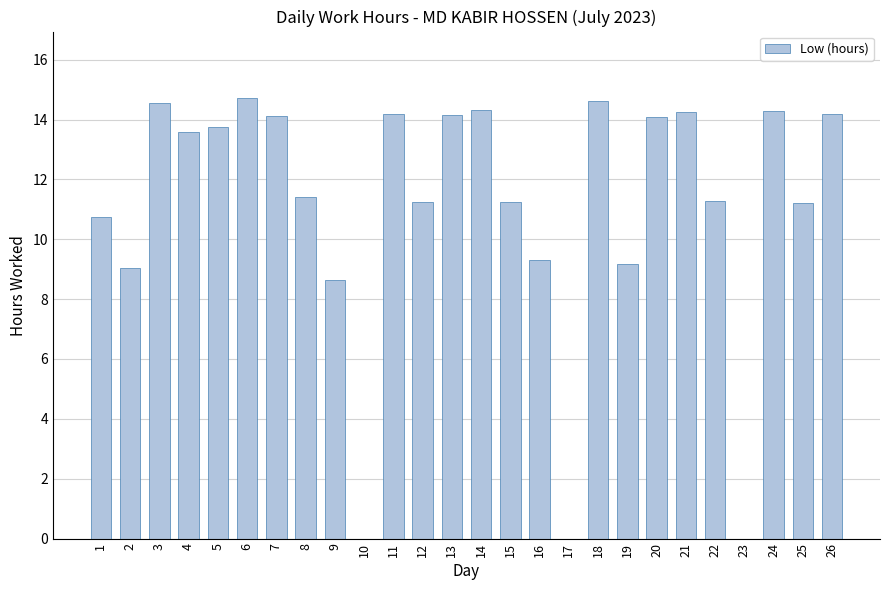

What is the average value?

11.1